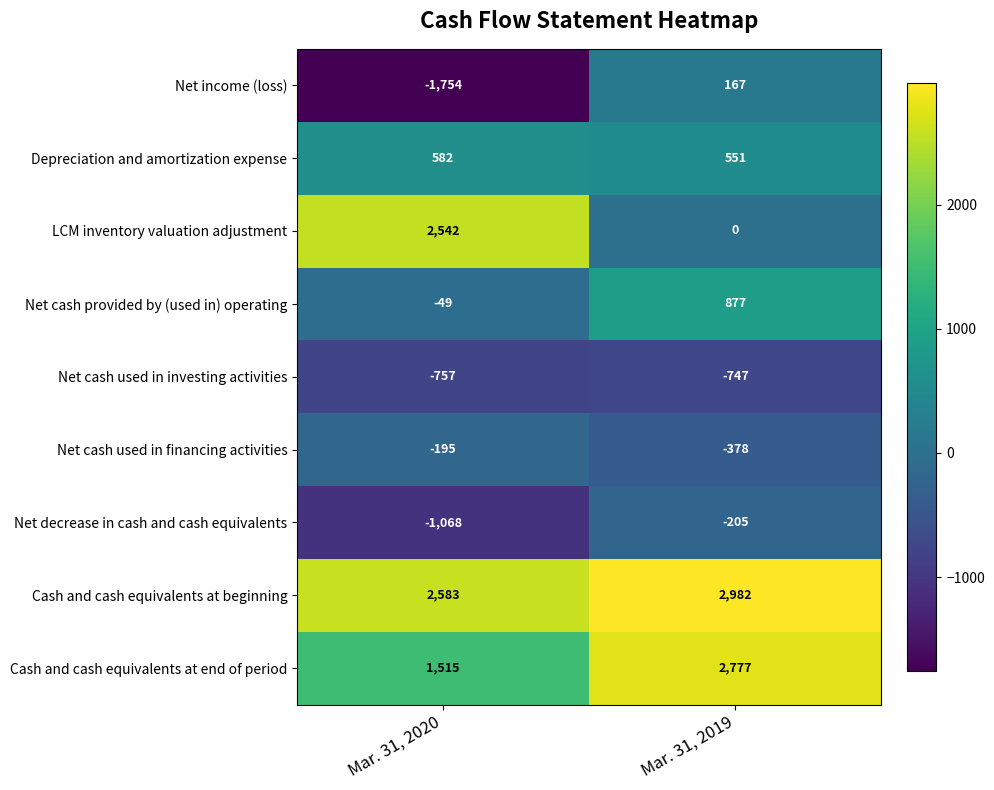

Is the value of Net cash used in investing activities at Mar. 31, 2020 greater than the value of Cash and cash equivalents at beginning at Mar. 31, 2019?

No